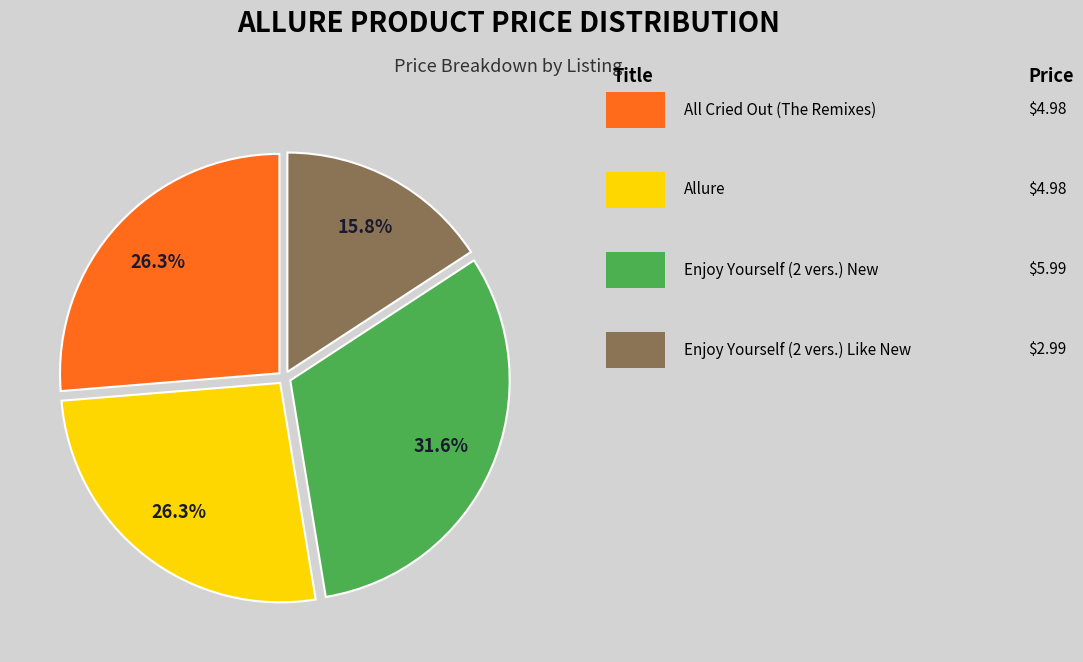

Count the number of slices in the pie.

4